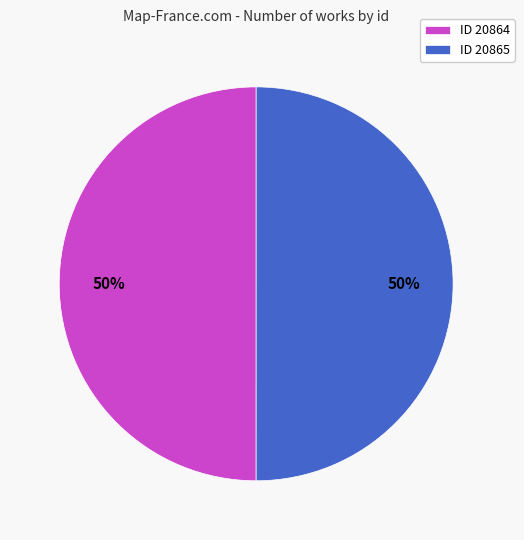

Is it true that ID 20865 is 58% of the pie?

False